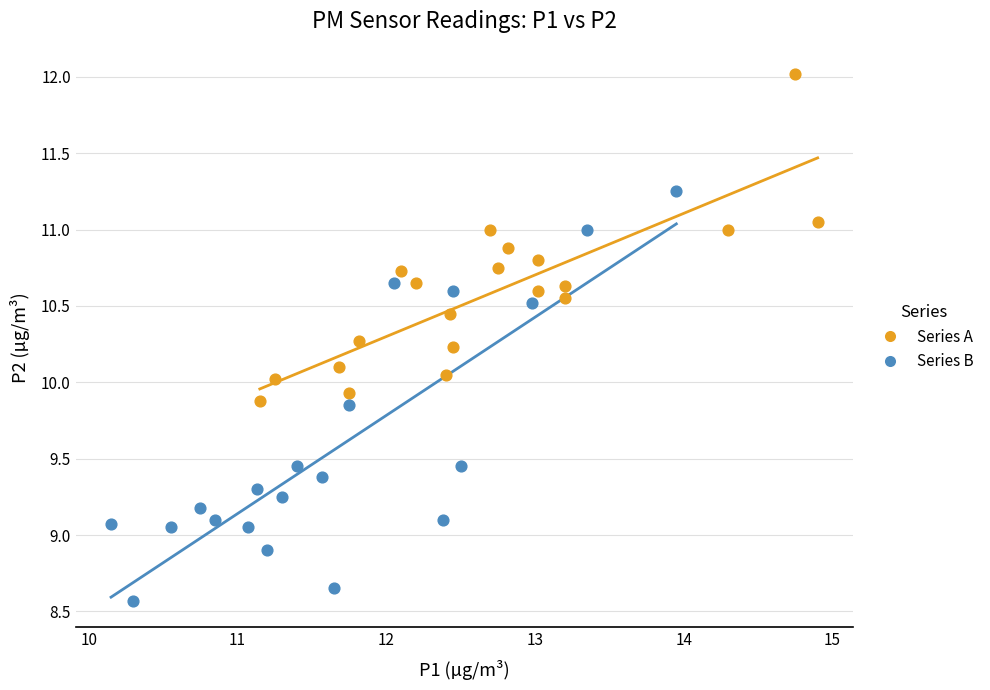

Which series reaches the maximum Y coordinate?

Series A